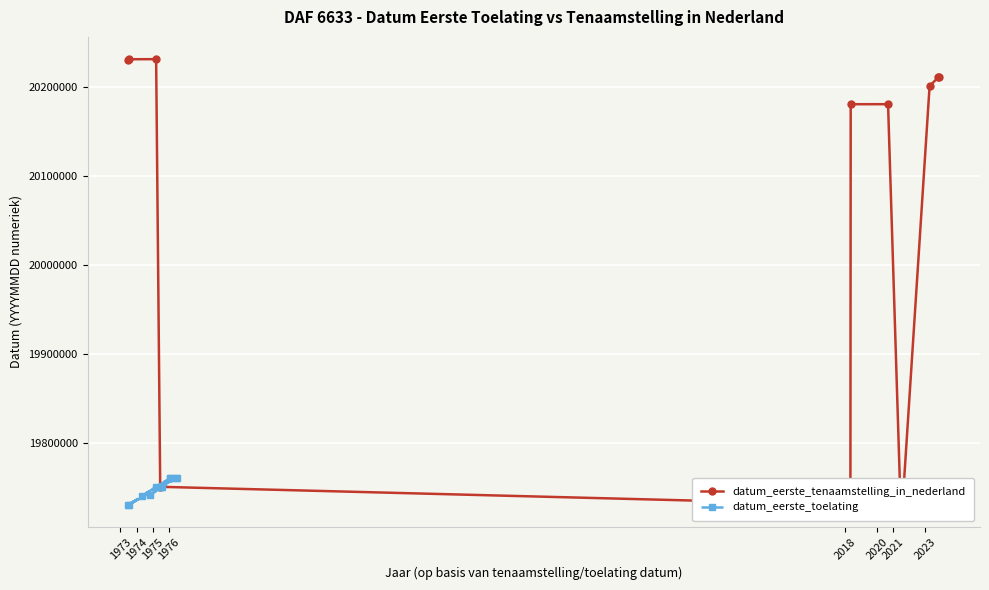

True or false: datum_eerste_tenaamstelling_in_nederland has more than 2 interior local peaks.

False